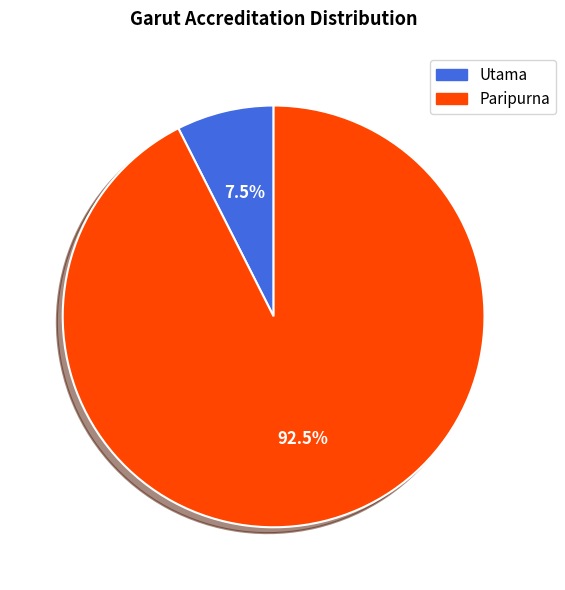

To the nearest percent, what is the difference between the largest and smallest slice percentages?

85%